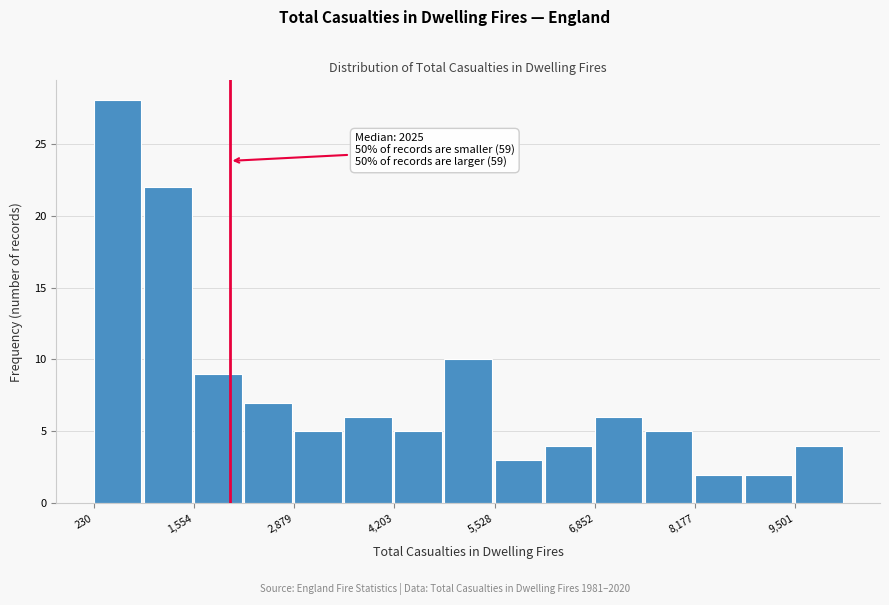

Around what value on the x-axis is the tallest bar? Give the approximate position of its centre, as read against the axis.

600